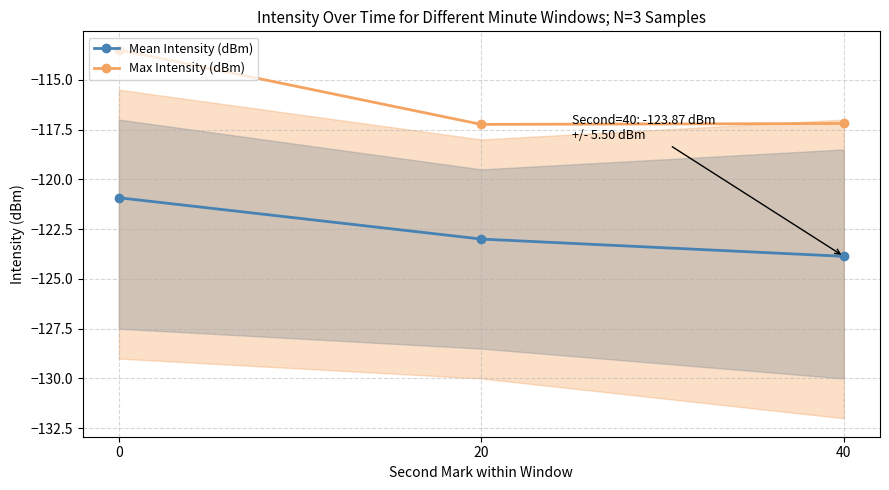

What is the highest value of the Mean Intensity (dBm) series?

-120.9